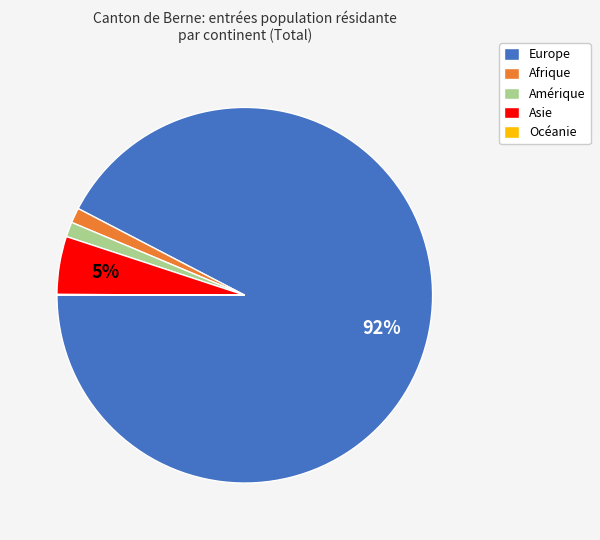

True or false: Afrique accounts for 11% of the total.

False